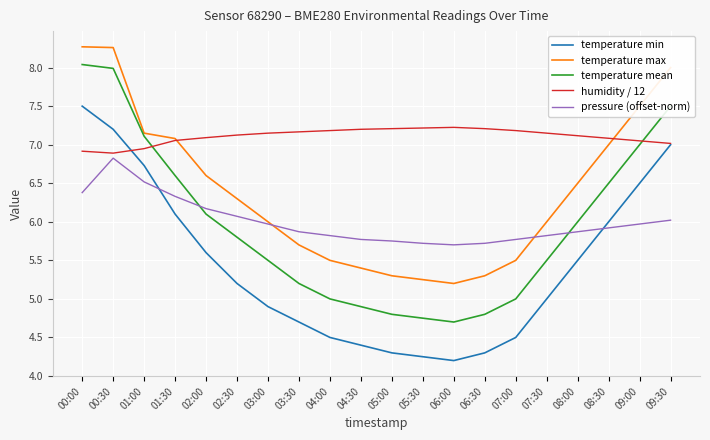

What is the total value across all series at 07:00?

28.0